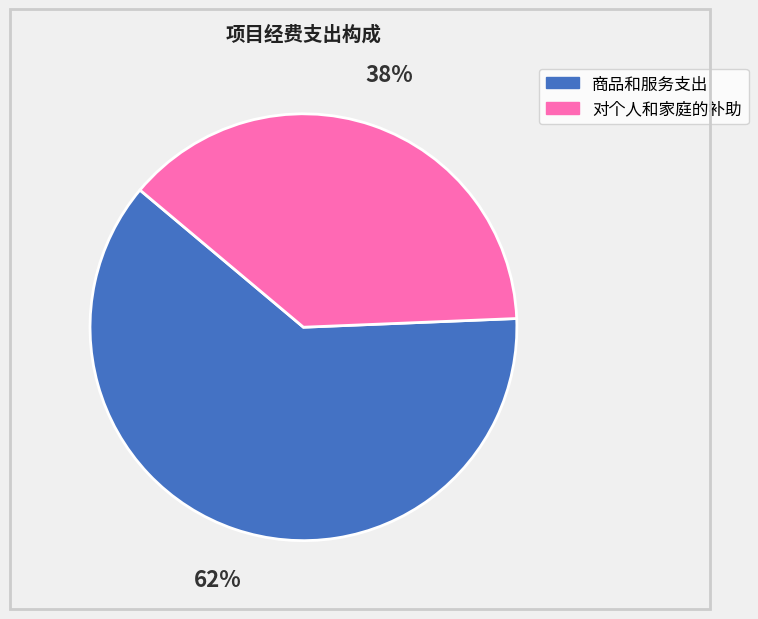

To the nearest percent, what percentage of the pie is 对个人和家庭的补助?

38%